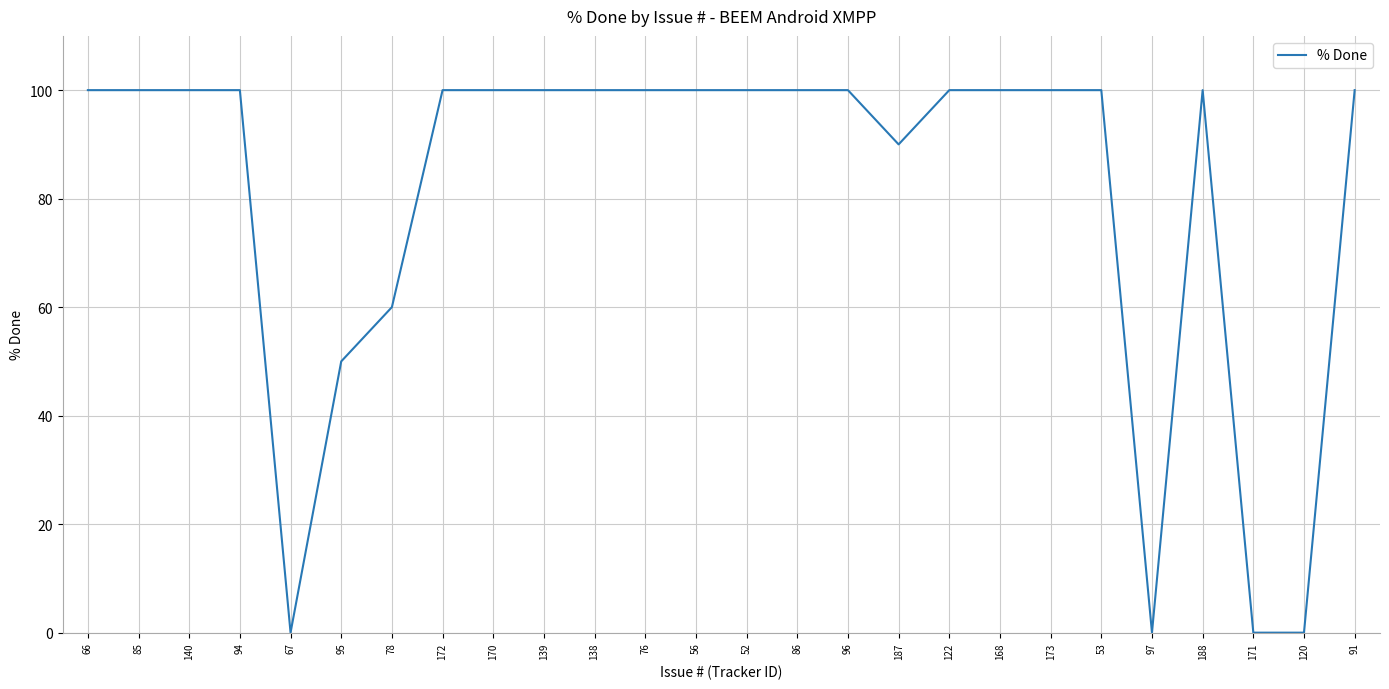

What is the greatest value displayed?

100